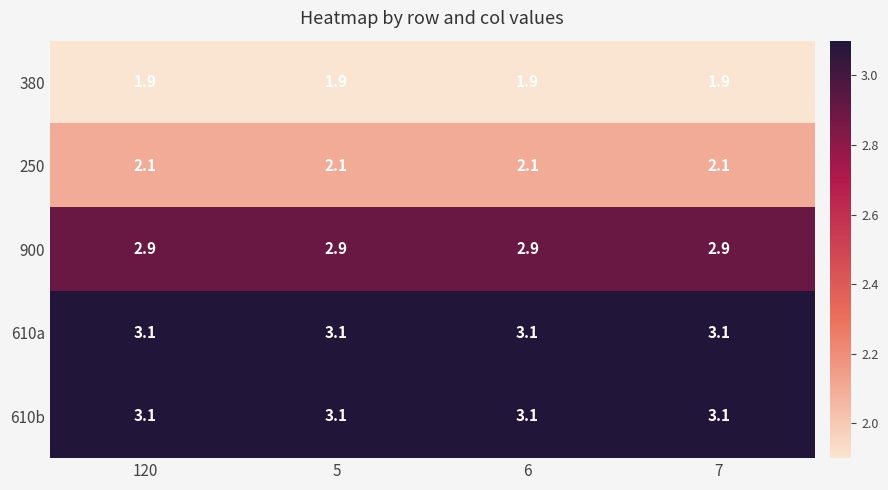

What is the total value across all series at 6?

13.1